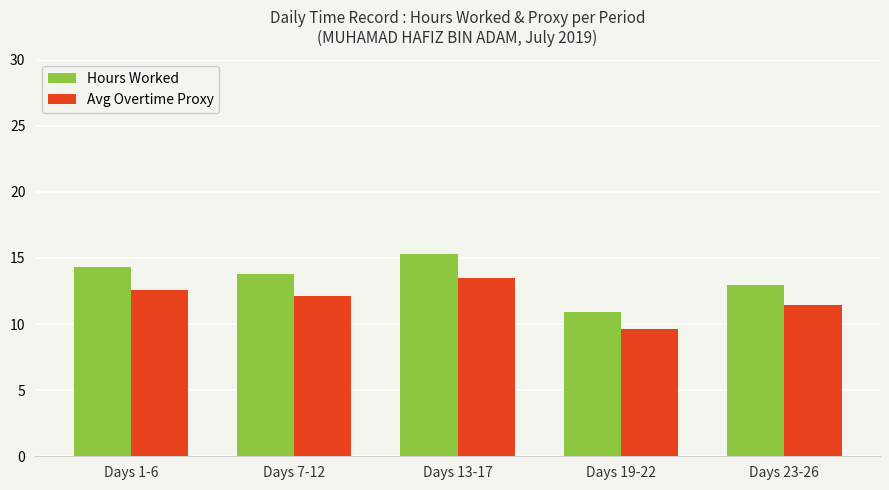

The value of Hours Worked at Days 23-26 is 13.0. True or false?

True